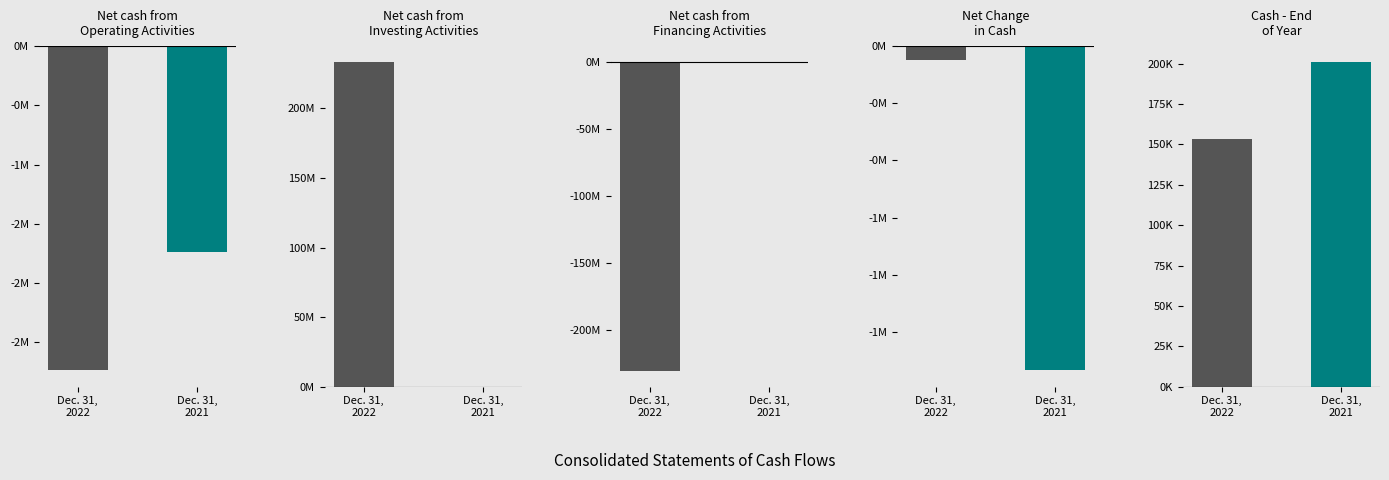

Reading left to right, transcribe all the data shown in this chart.

Dec. 31, 2022: Net cash from
Operating Activities=-2736994	Net cash from
Investing Activities=233198137	Net cash from
Financing Activities=-230508464	Net Change
in Cash=-47321	Cash - End
of Year=153563
Dec. 31, 2021: Net cash from
Operating Activities=-1738114	Net cash from
Investing Activities=60000	Net cash from
Financing Activities=544000	Net Change
in Cash=-1134114	Cash - End
of Year=200884